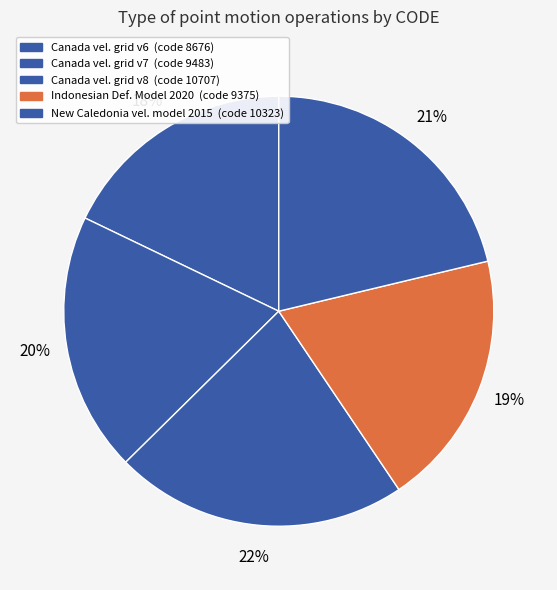

How many slices are in this pie chart?

5